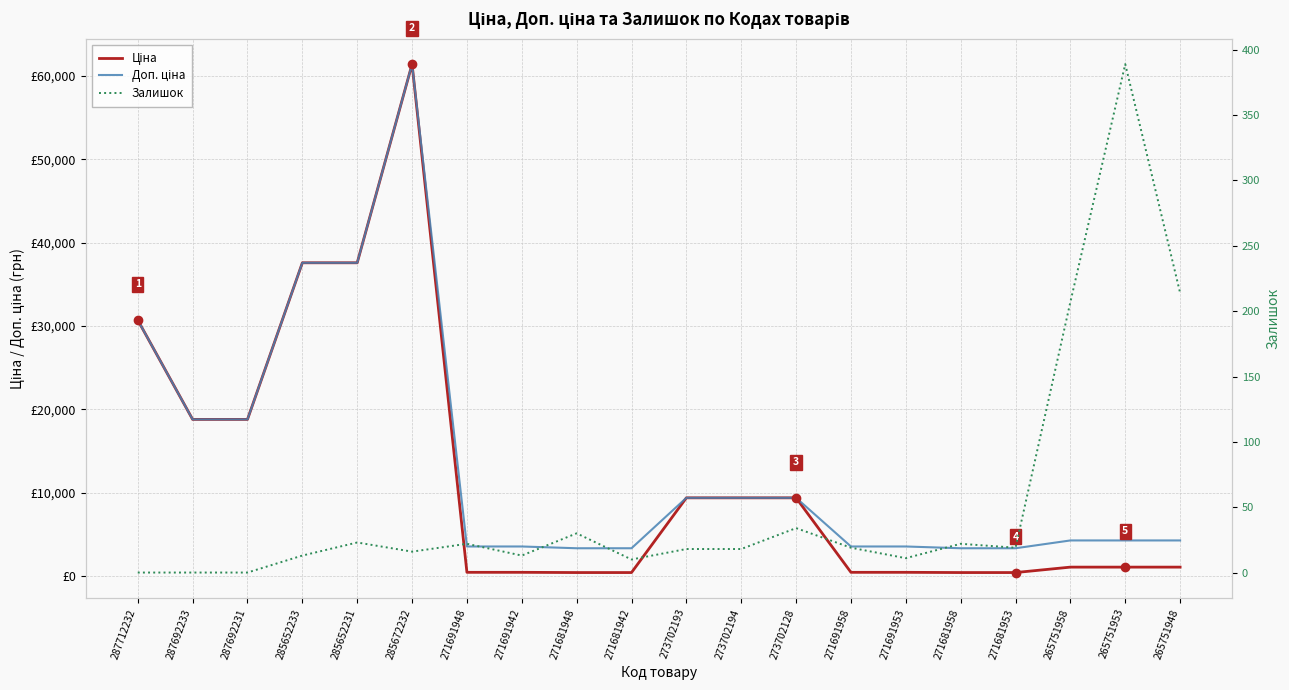

Is it true that Доп. ціна equals 6016.3 at 271691948?

False